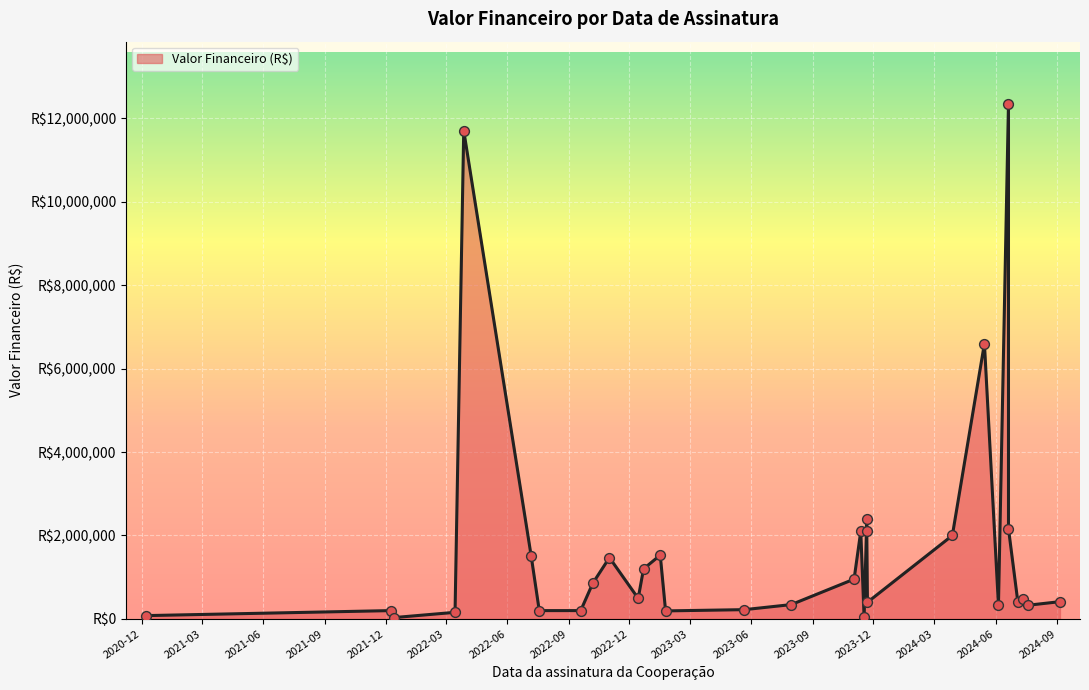

What is the change in value from 2022-11-01 to 2024-07-19?

-1141736.7